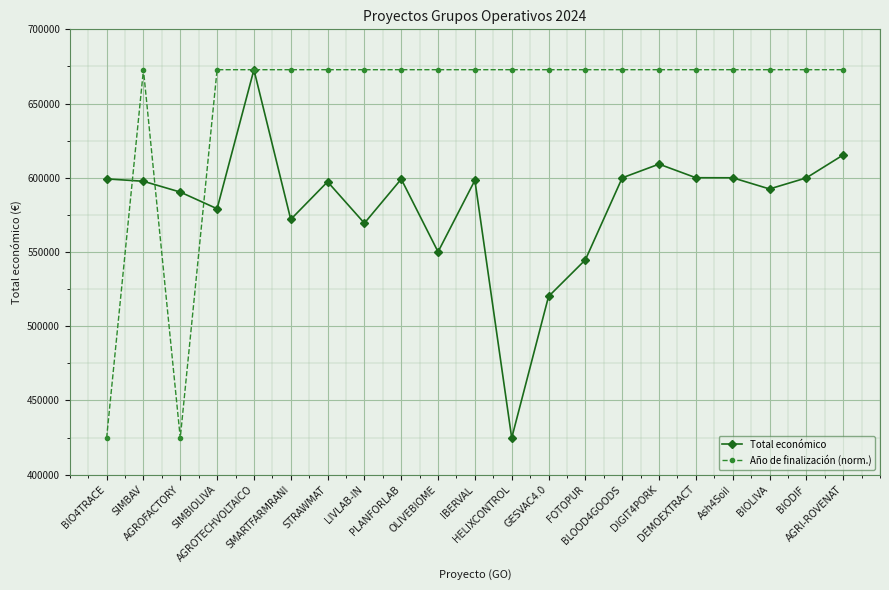

How many data points in Total económico are less than 597651?

10